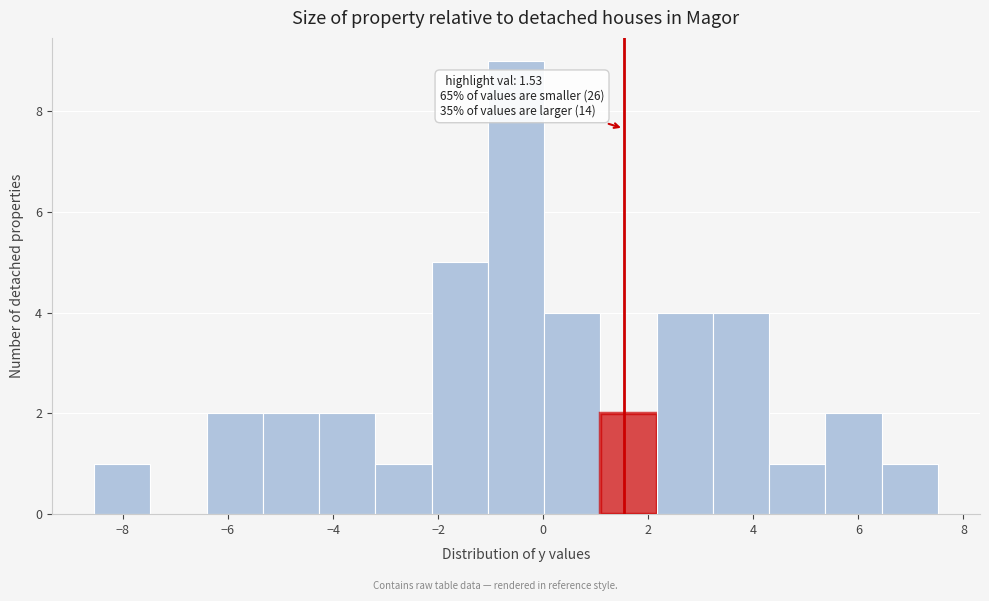

Over which range of the x-axis is the bar tallest?

-1.0 to 0.0